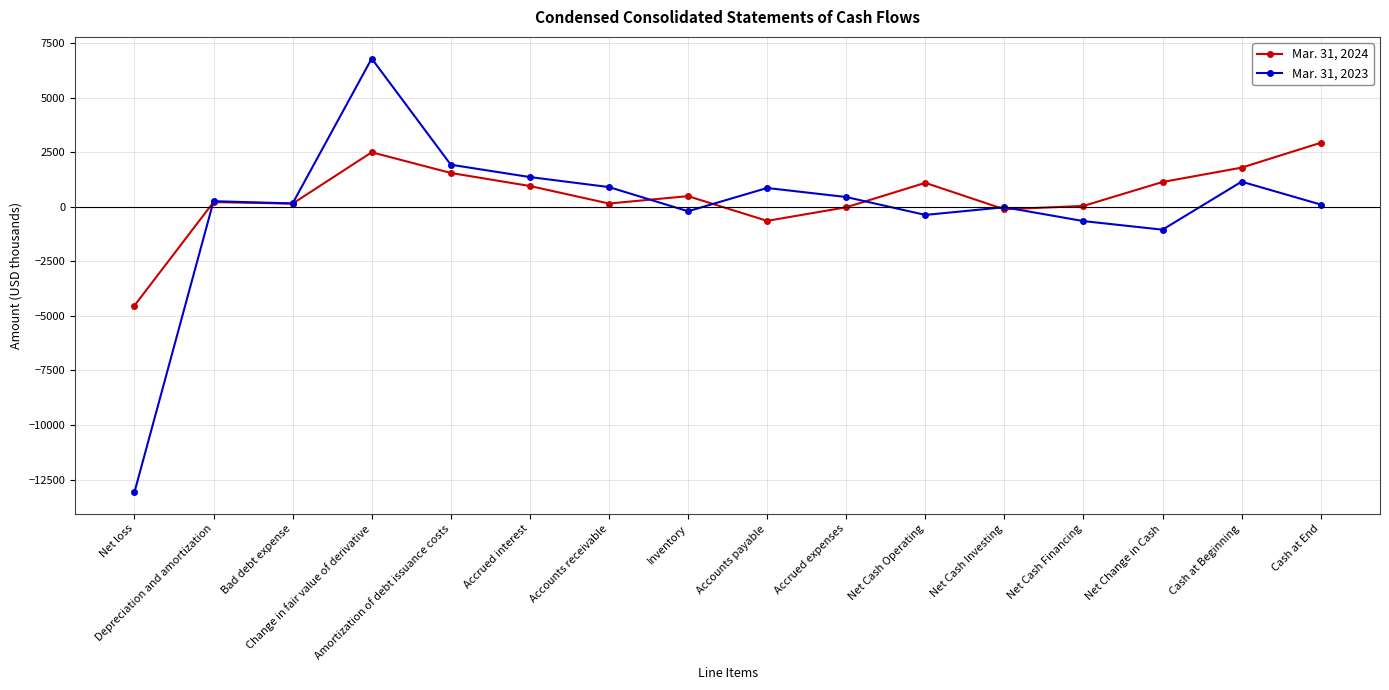

What is the highest value of the Mar. 31, 2024 series?

2936